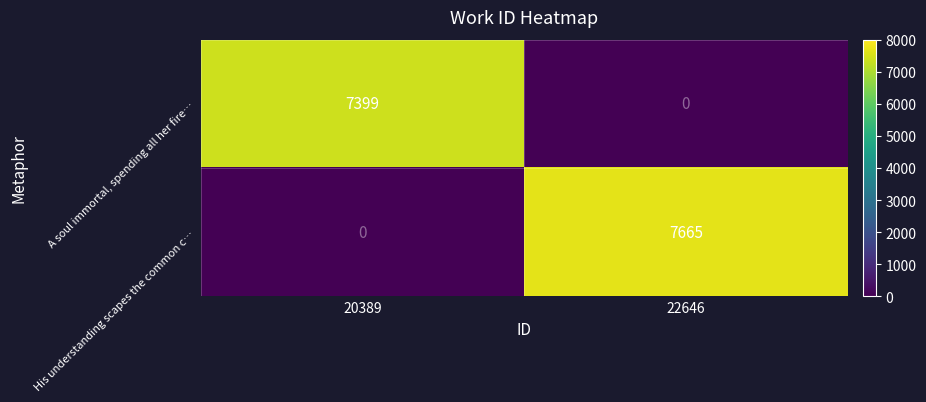

Where is A soul immortal, spending all her fire… nearest to the value 3699?

22646